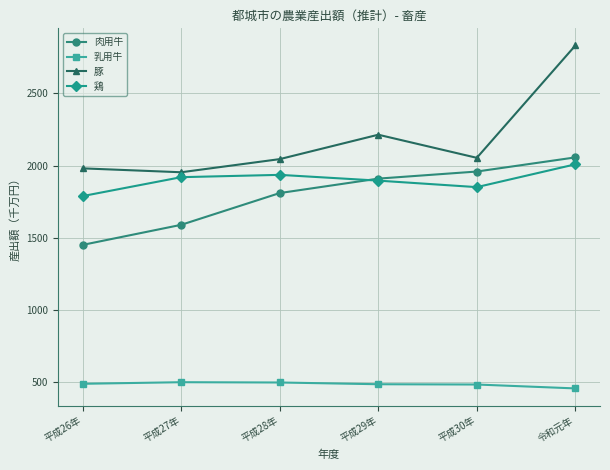

Rank the series by their maximum value, from lowest to highest.

乳用牛, 鶏, 肉用牛, 豚